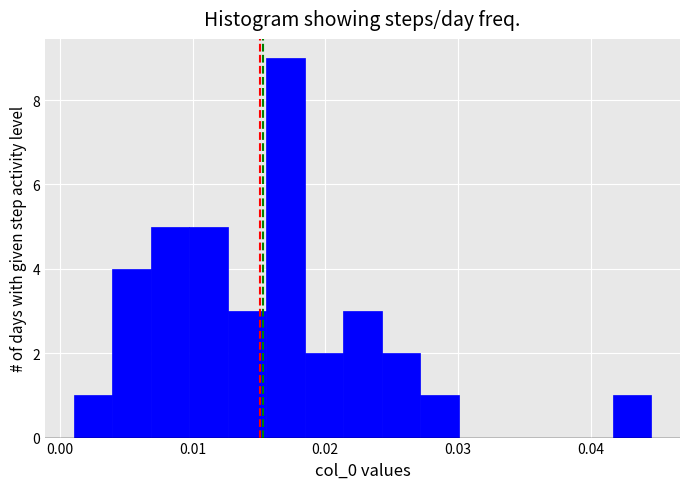

Around what value on the x-axis is the tallest bar? Give the approximate position of its centre, as read against the axis.

0.017